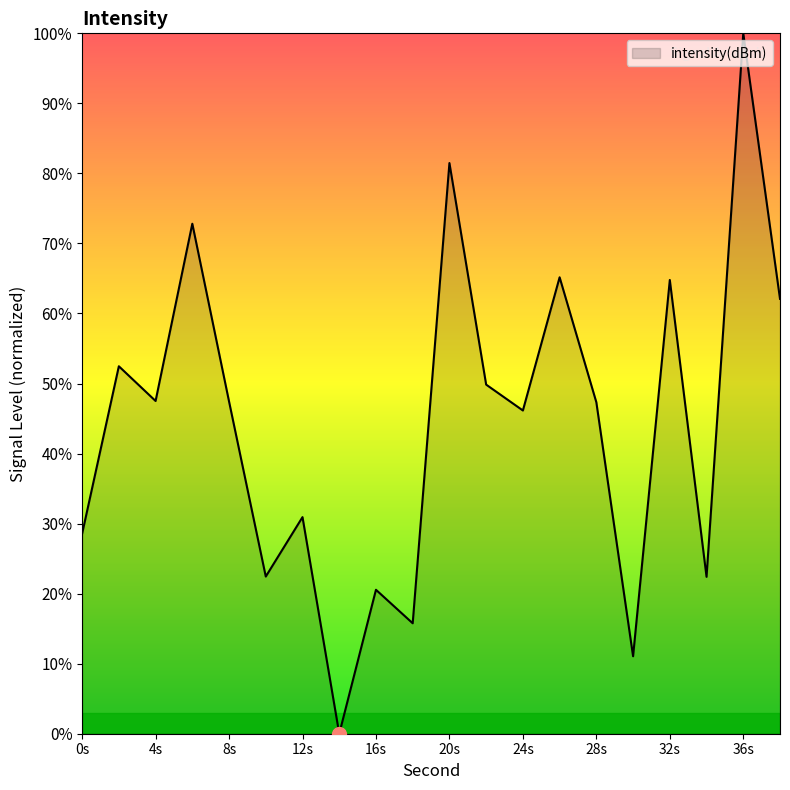

What is the difference between the maximum and minimum values?

100.0